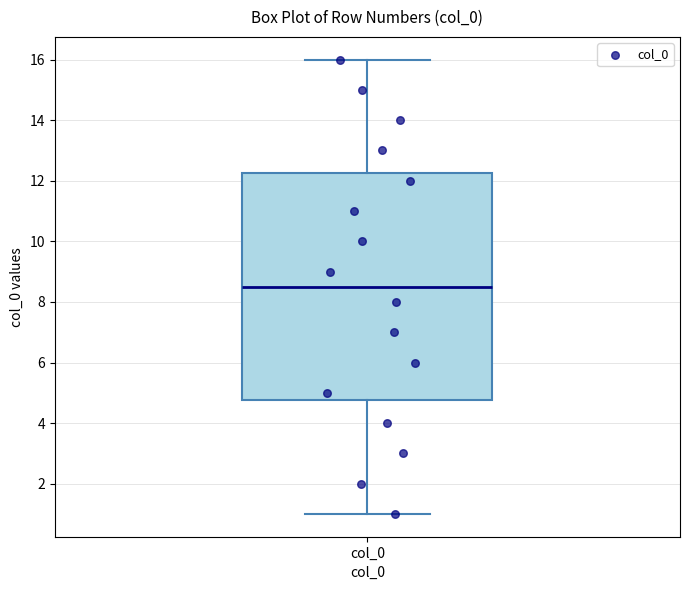

Where does the lower whisker of the box for col_0 end on the y-axis? The values are not printed on the chart, so give them approximately, as read against the axis.

1.0